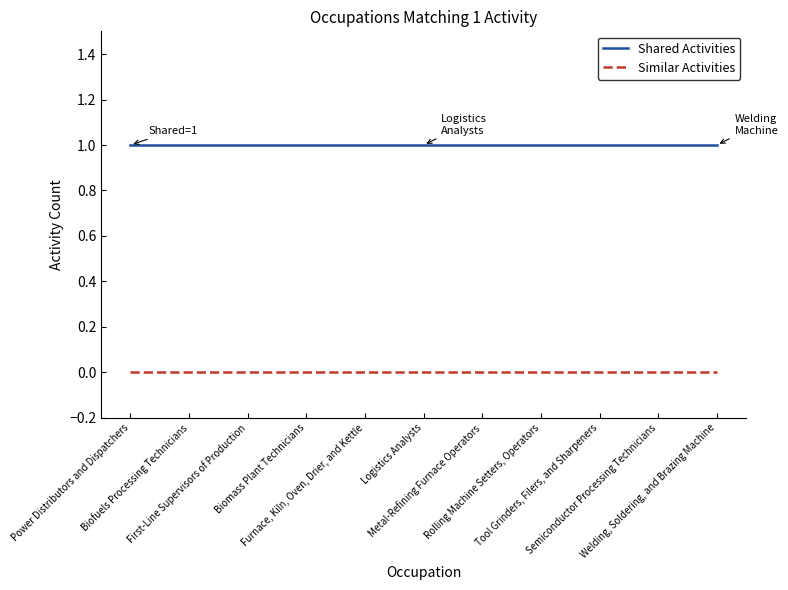

True or false: Shared Activities and Similar Activities intersect in this chart.

False